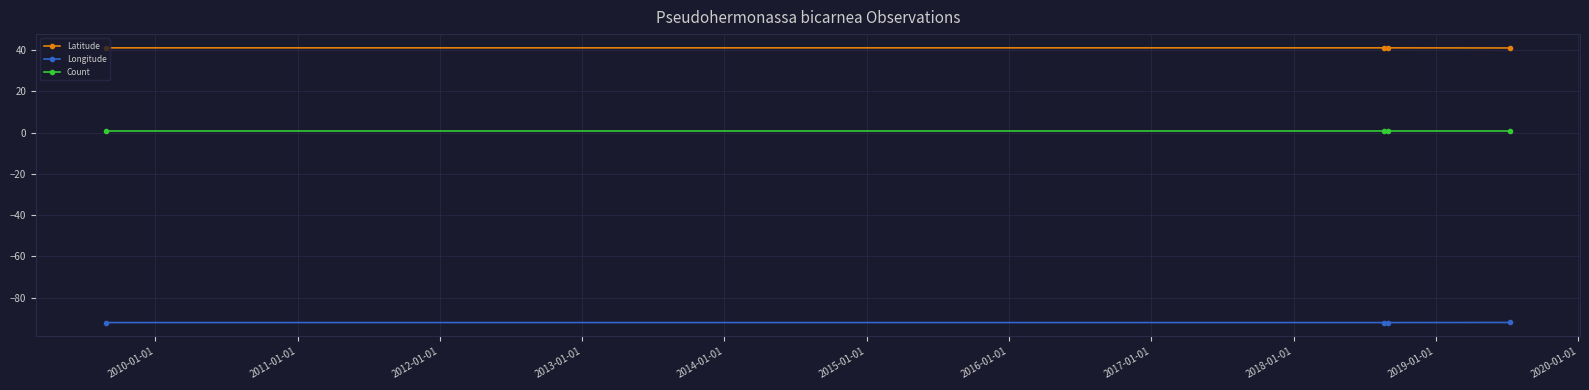

What is the highest value of the Latitude series?

41.1